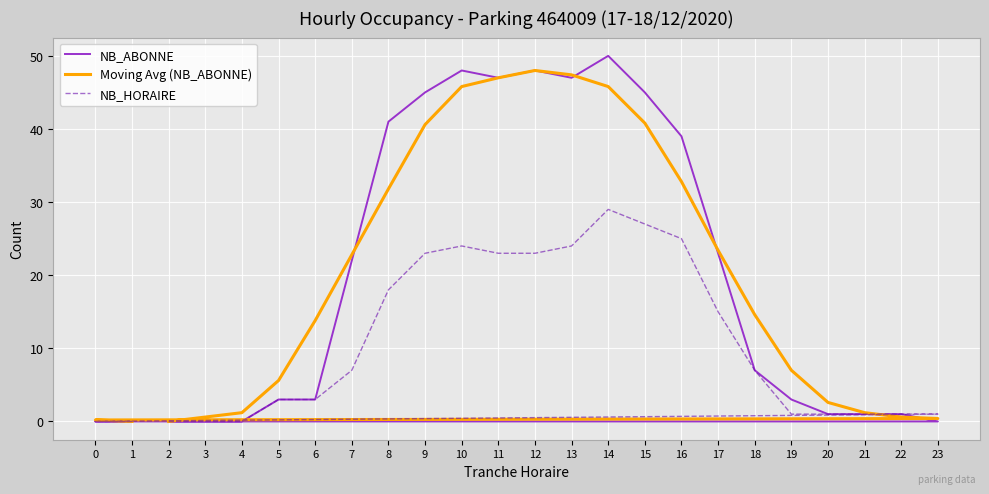

The value of NB_HORAIRE at 0 is 18.1. True or false?

False